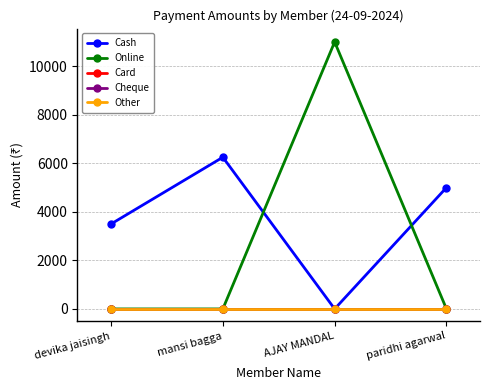

Is this an area chart (filled region under the line)?

No